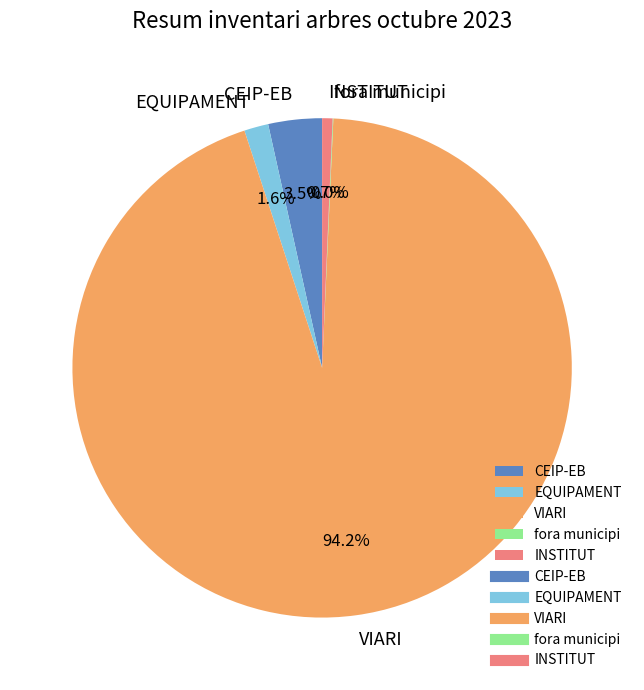

Is it true that VIARI is 82% of the pie?

False